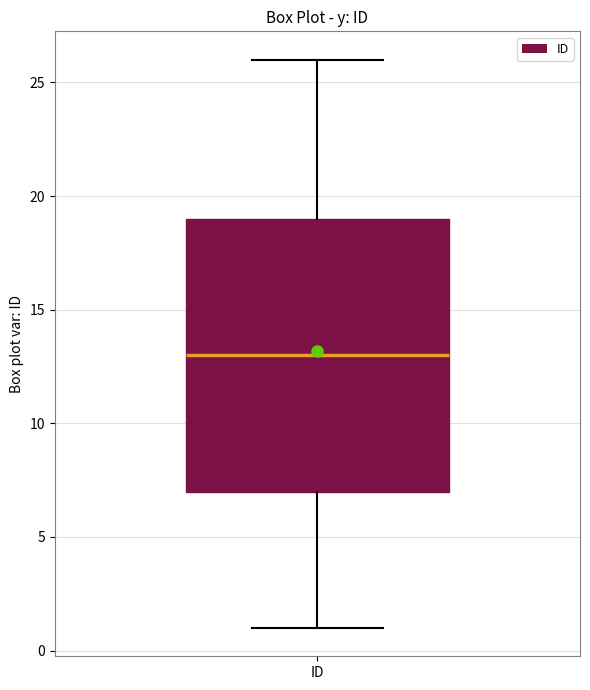

Read this box plot against the y-axis: the position of the median line, the range covered by the box, and the ends of both whiskers. The values are not printed on the chart, so give them approximately, as read against the axis.

median 13, box 7 to 19, whiskers 1 to 26